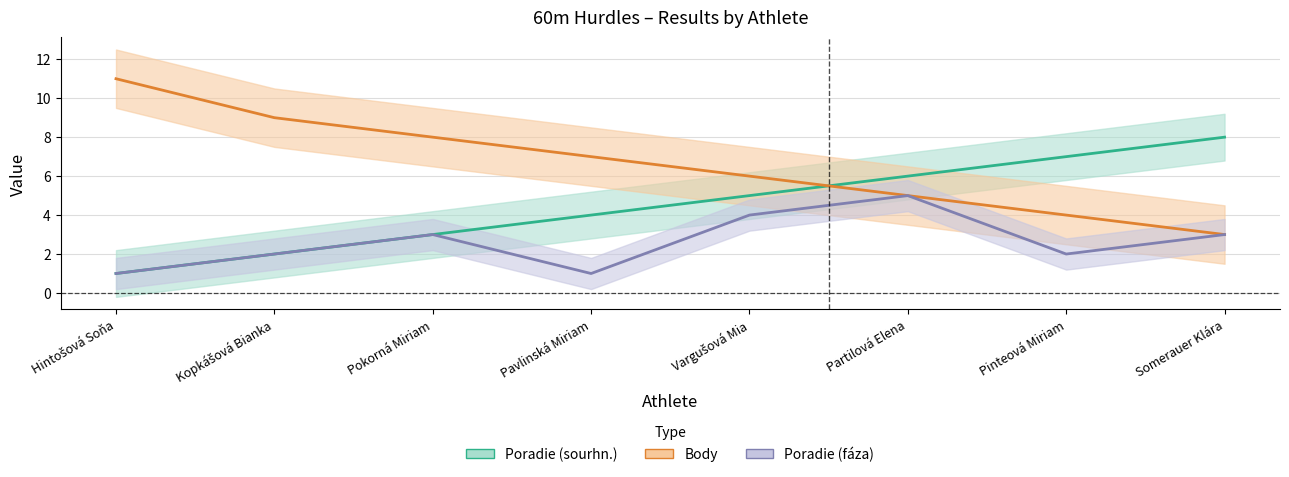

At Vargušová Mia, list the series in order from smallest to largest.

Poradie (fáza), Poradie (sourhn.), Body